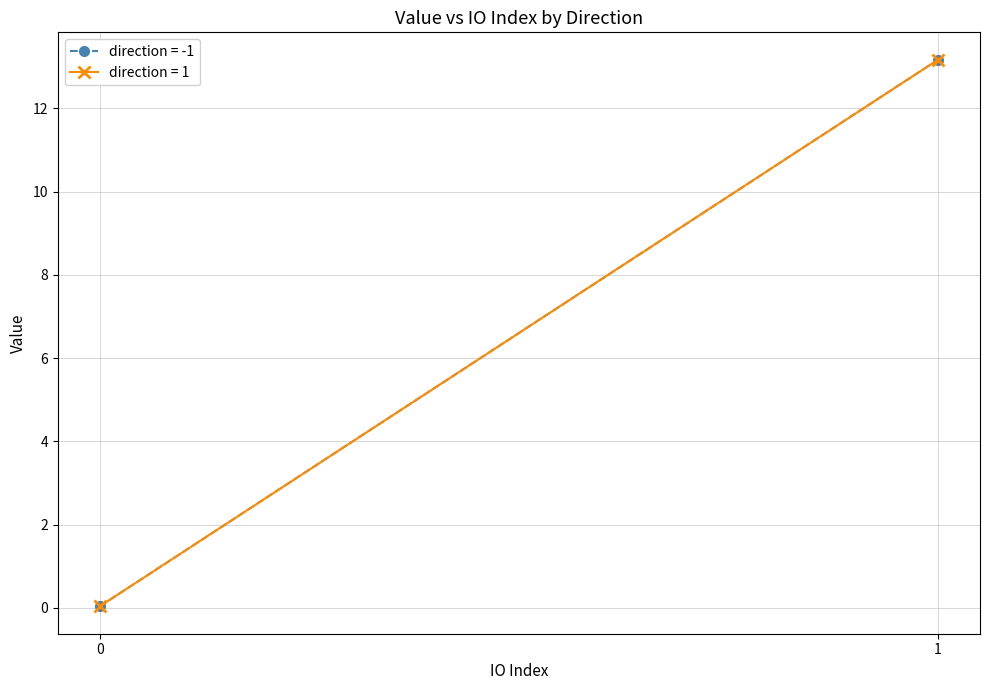

How many data points in value are less than 13?

2